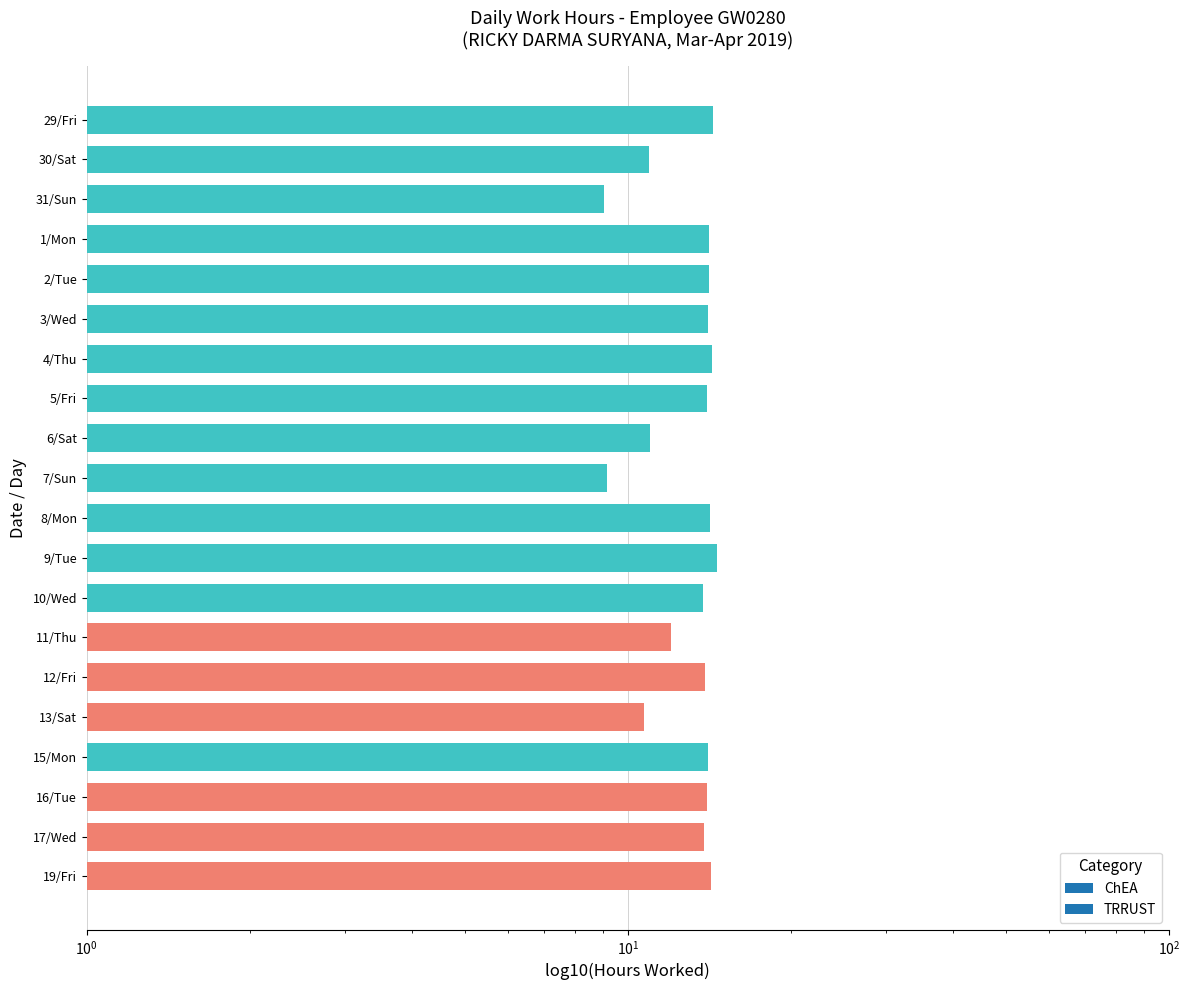

Rank the categories by value from highest to lowest.

9/Tue, 29/Fri, 4/Thu, 19/Fri, 8/Mon, 1/Mon, 2/Tue, 15/Mon, 3/Wed, 5/Fri, 16/Tue, 12/Fri, 17/Wed, 10/Wed, 11/Thu, 6/Sat, 30/Sat, 13/Sat, 7/Sun, 31/Sun